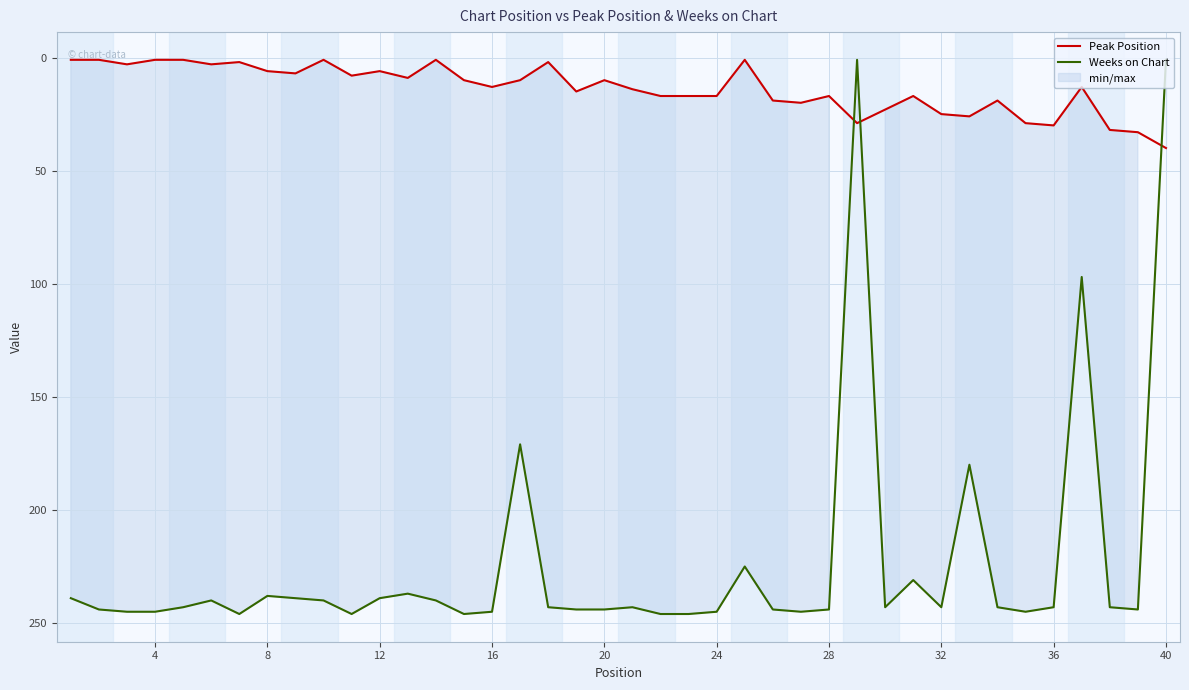

True or false: Weeks on Chart has a value of 141 at 8.

False